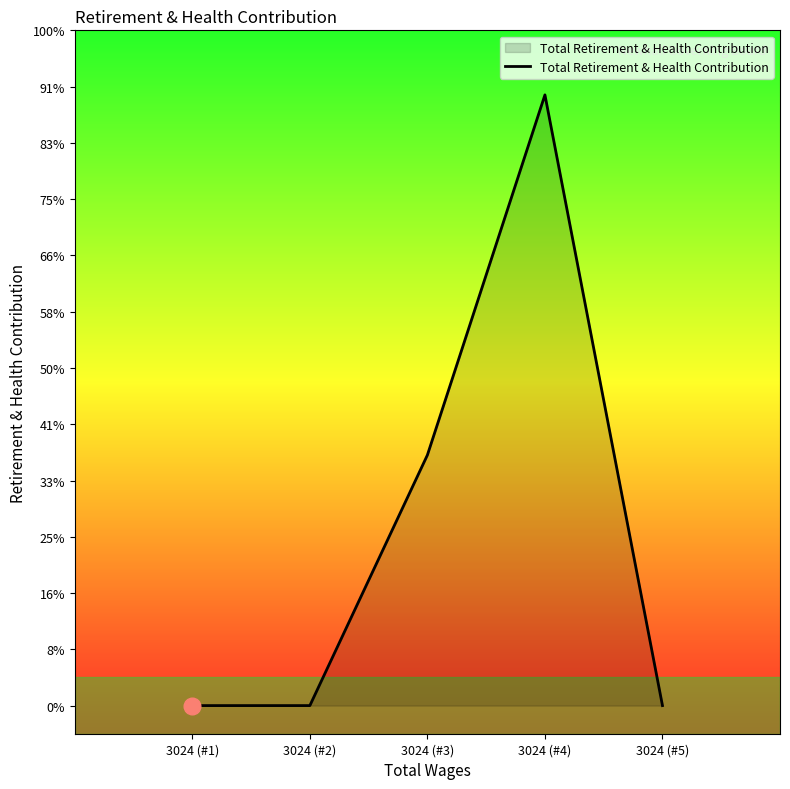

Does the chart have visible grid lines?

No